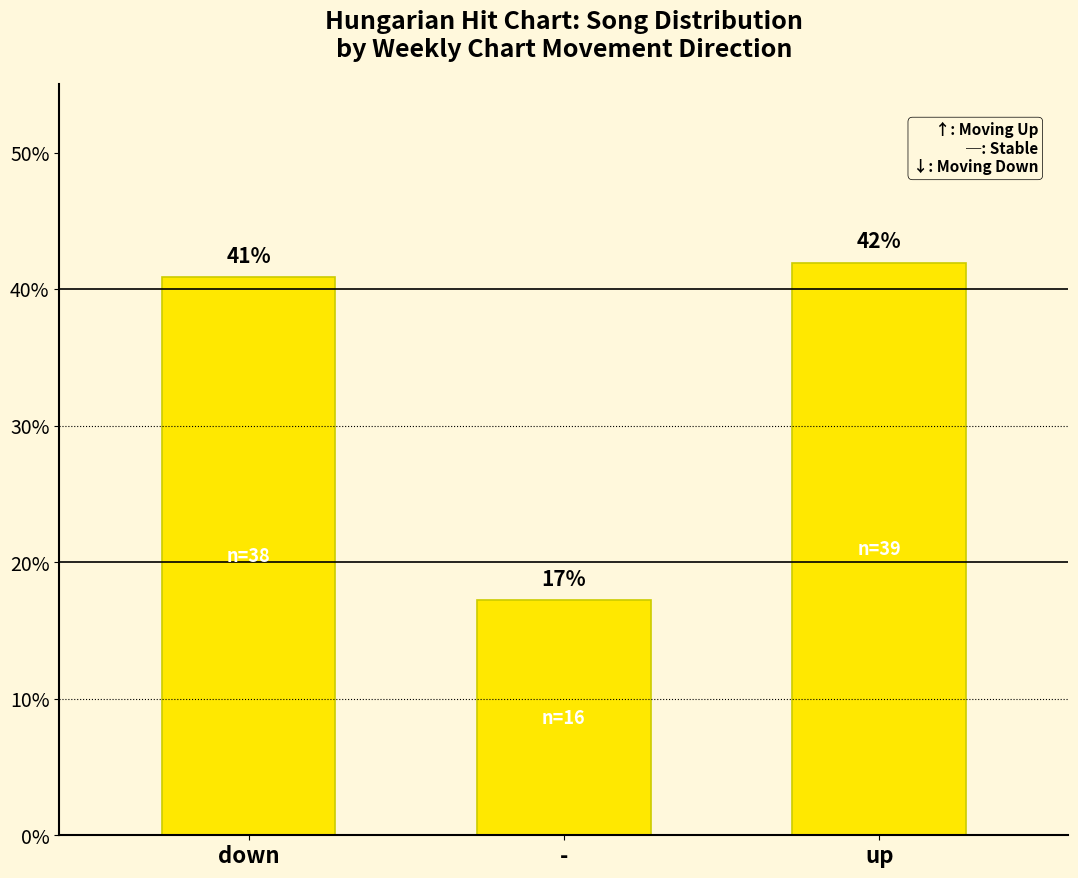

Are the bars horizontal?

No